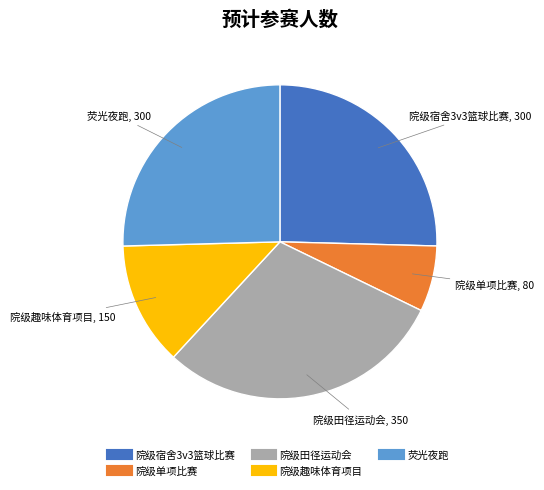

What is the ratio of the value at 院级趣味体育项目 to the value at 院级宿舍3v3篮球比赛?

0.5